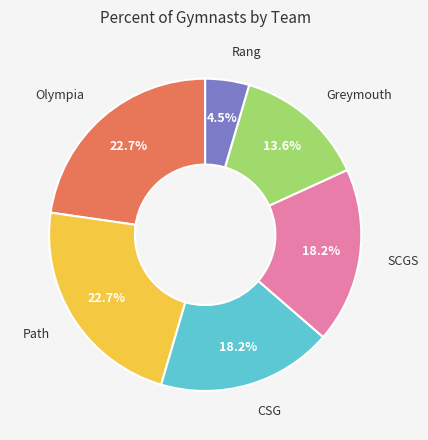

Count the number of slices in the pie.

6